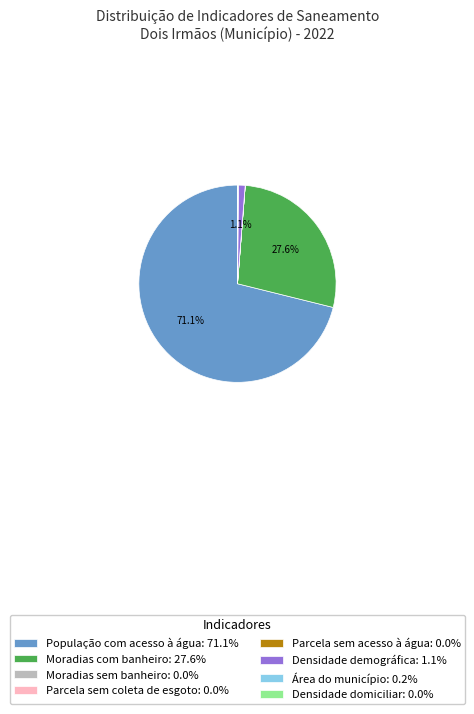

The População com acesso à água slice represents 59% of the pie. True or false?

False